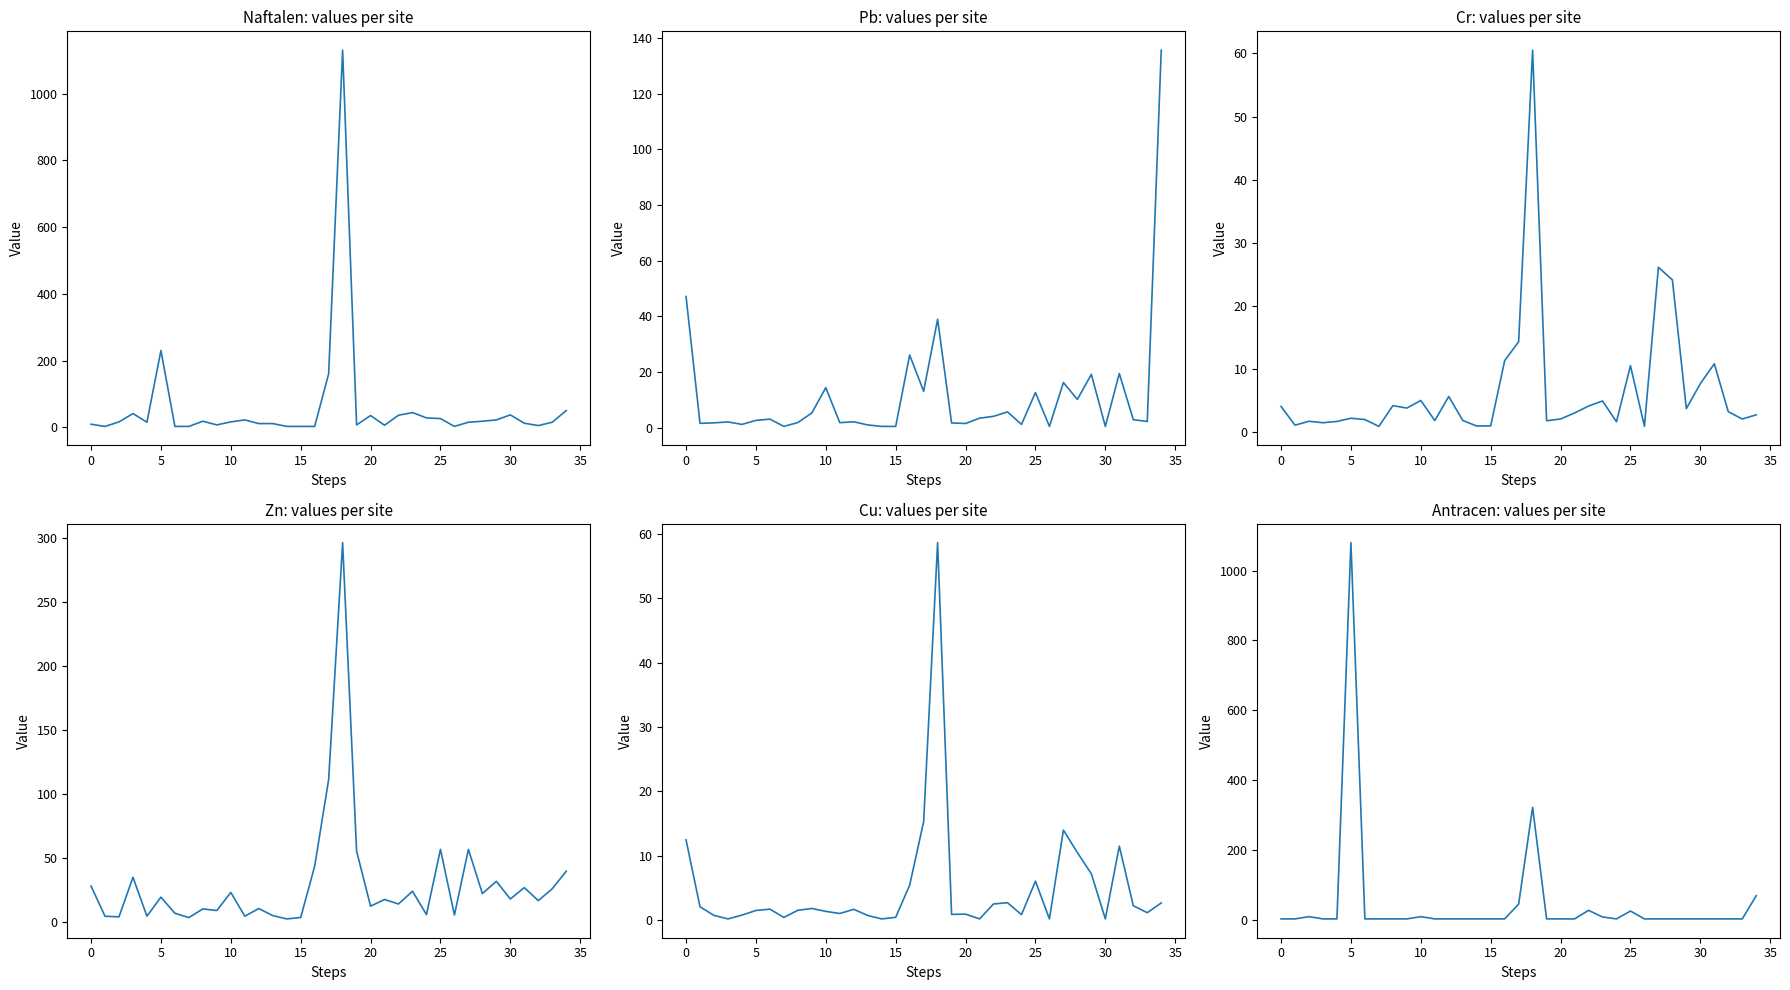

What is the sum of all Zn (col_8) values?

1055.4